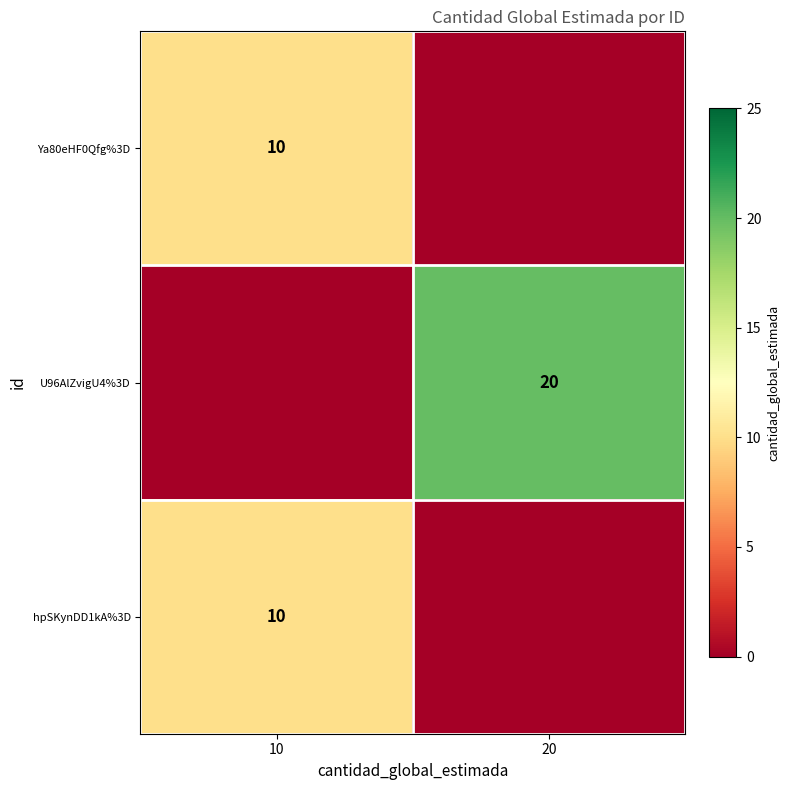

Is the value of hpSKynDD1kA%3D at 10 greater than the value of U96AlZvigU4%3D at 20?

No